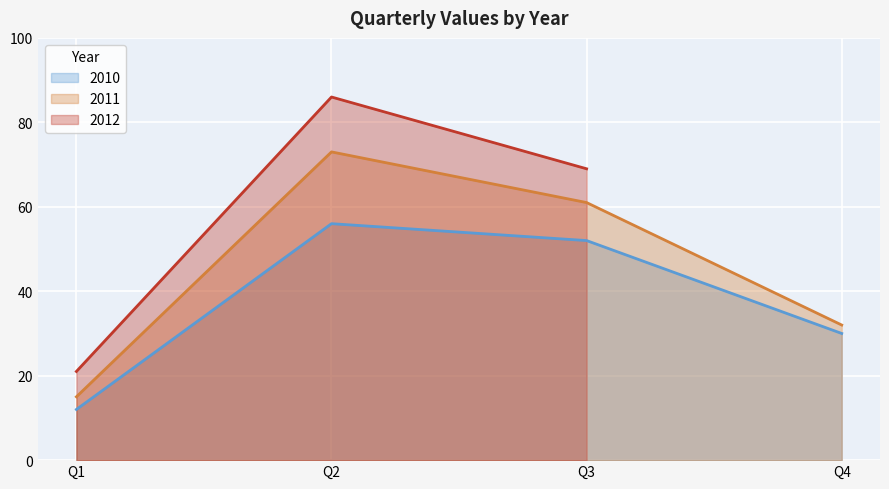

Is the value of 2010 at Q2 greater than the value of 2011 at Q1?

Yes